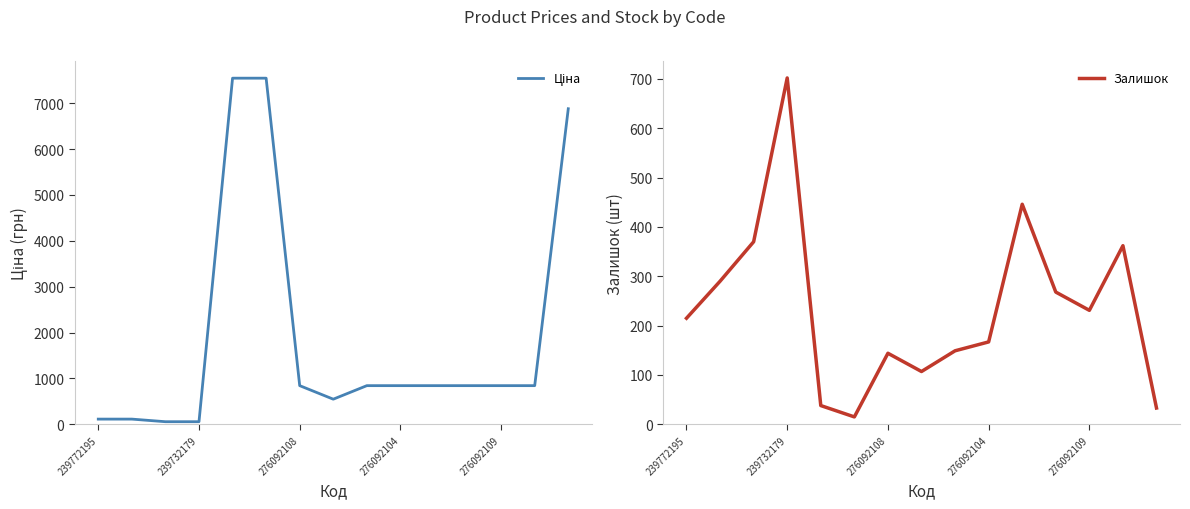

What is the label of the 1st point from the left?

239772195